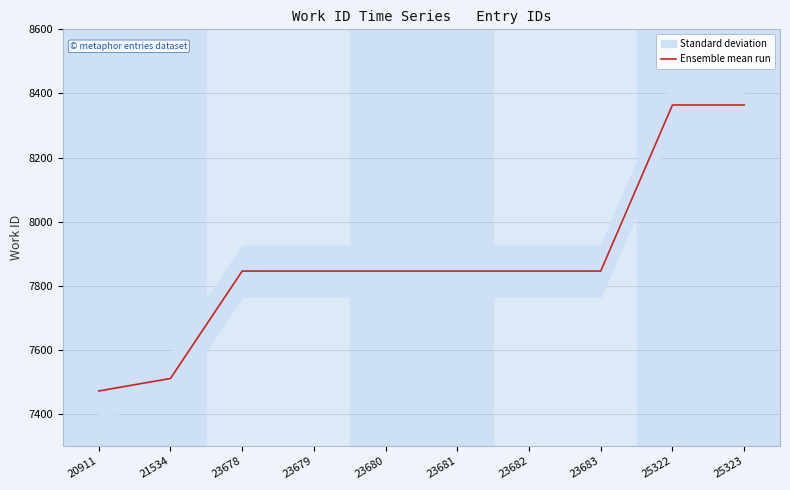

What is the ratio of the value at 23683 to the value at 23678?

1.0